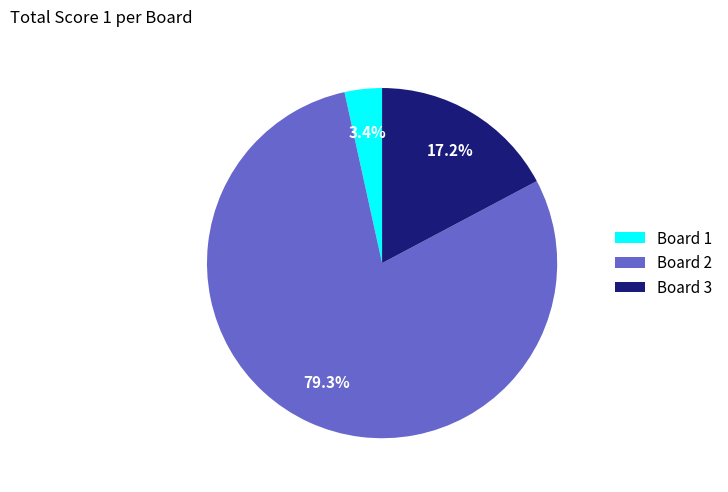

Does Board 2 represent more than half of the total?

Yes